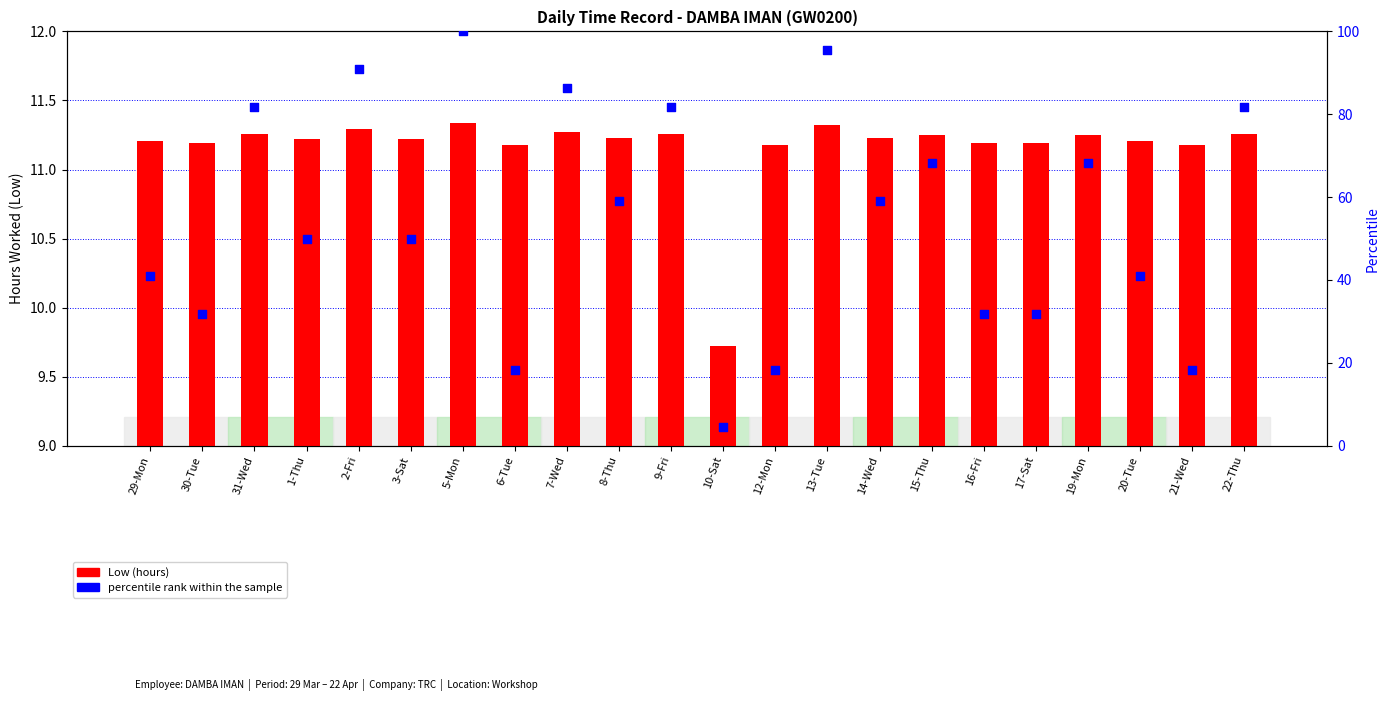

Which series reaches the minimum Y coordinate?

percentile rank within the sample